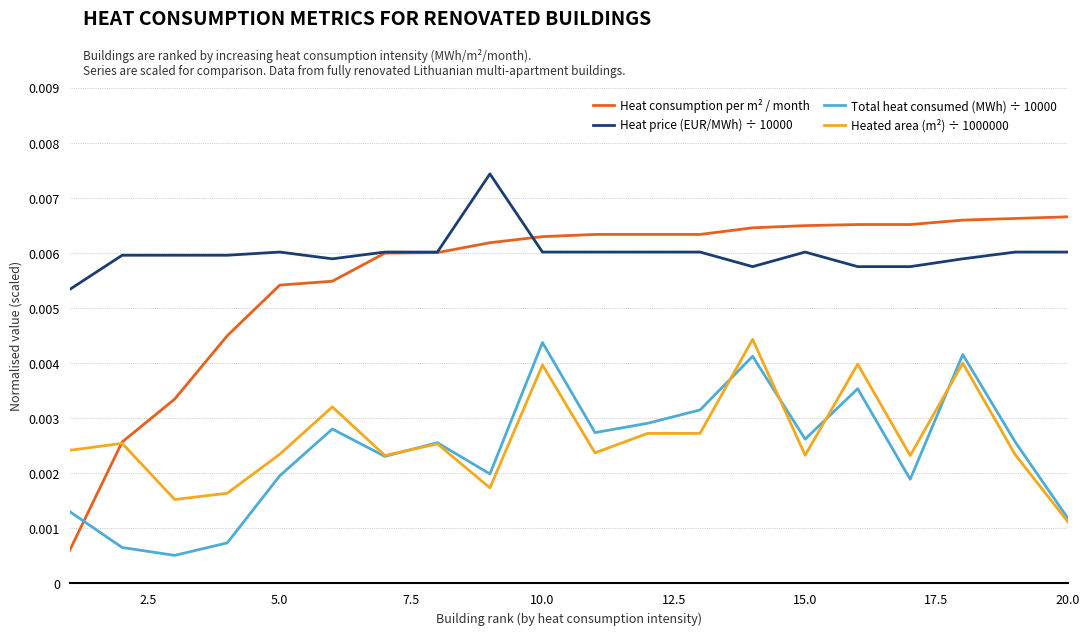

True or false: Heat price (EUR/MWh) ÷ 10000 and Heated area (m²) ÷ 1000000 intersect in this chart.

False